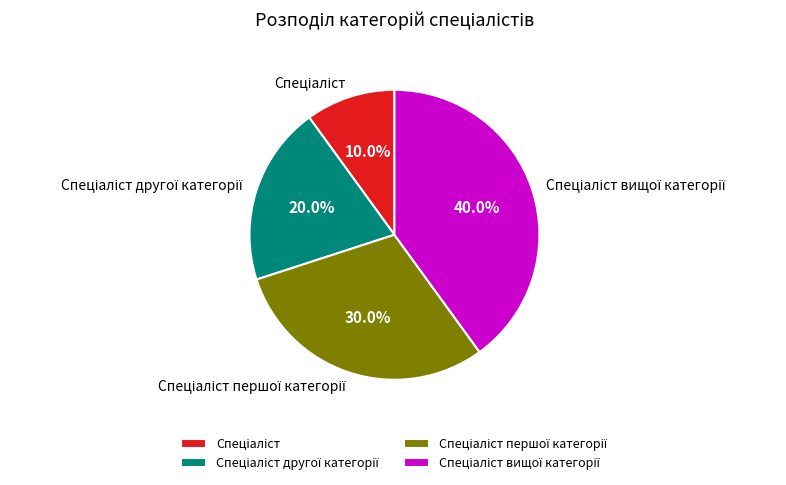

How many segments does this pie chart have?

4